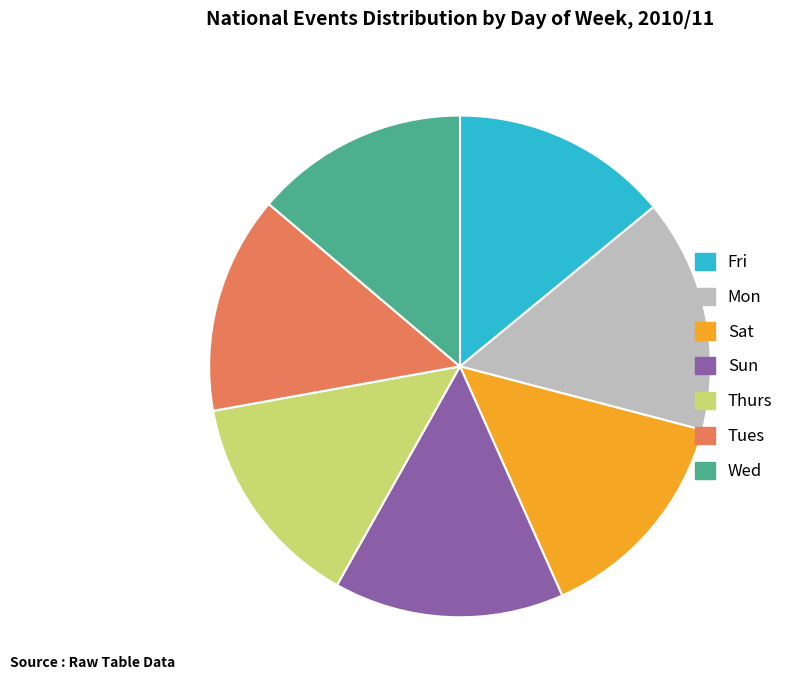

Is there a majority slice in this chart?

No